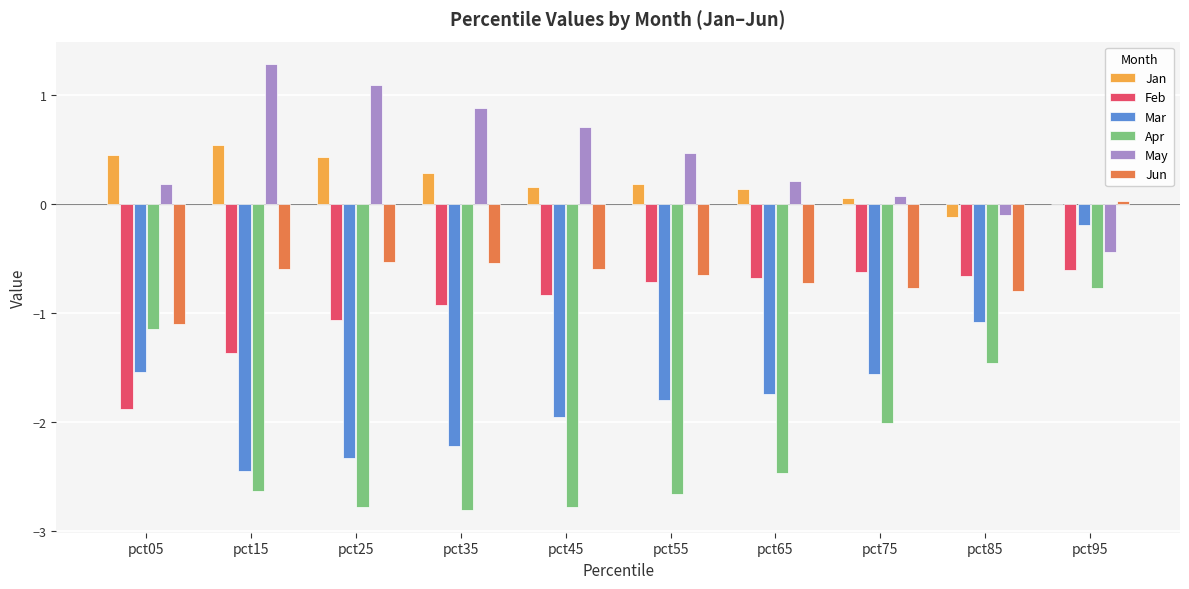

What is the approximate value of Mar at pct65?

-1.7